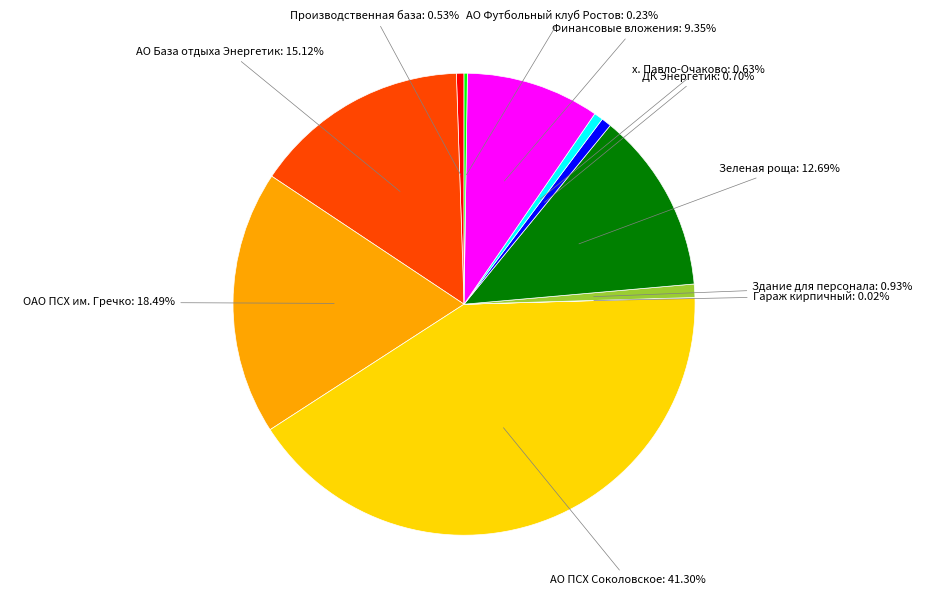

Between х. Павло-Очаково and АО База отдыха Энергетик, which is larger?

АО База отдыха Энергетик